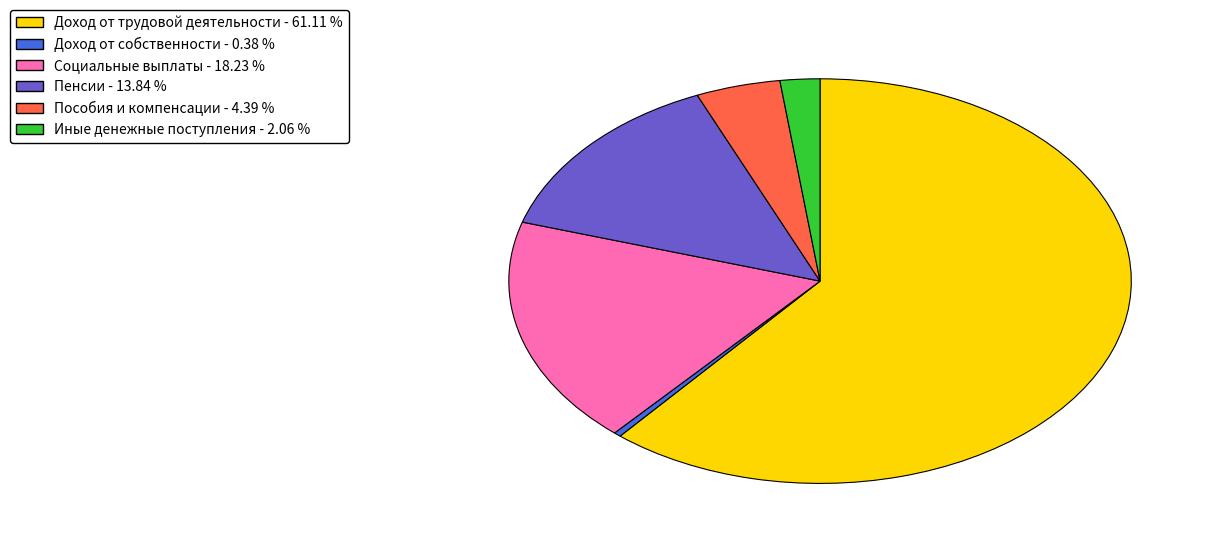

Is it true that Пособия и компенсации is 4% of the pie?

True